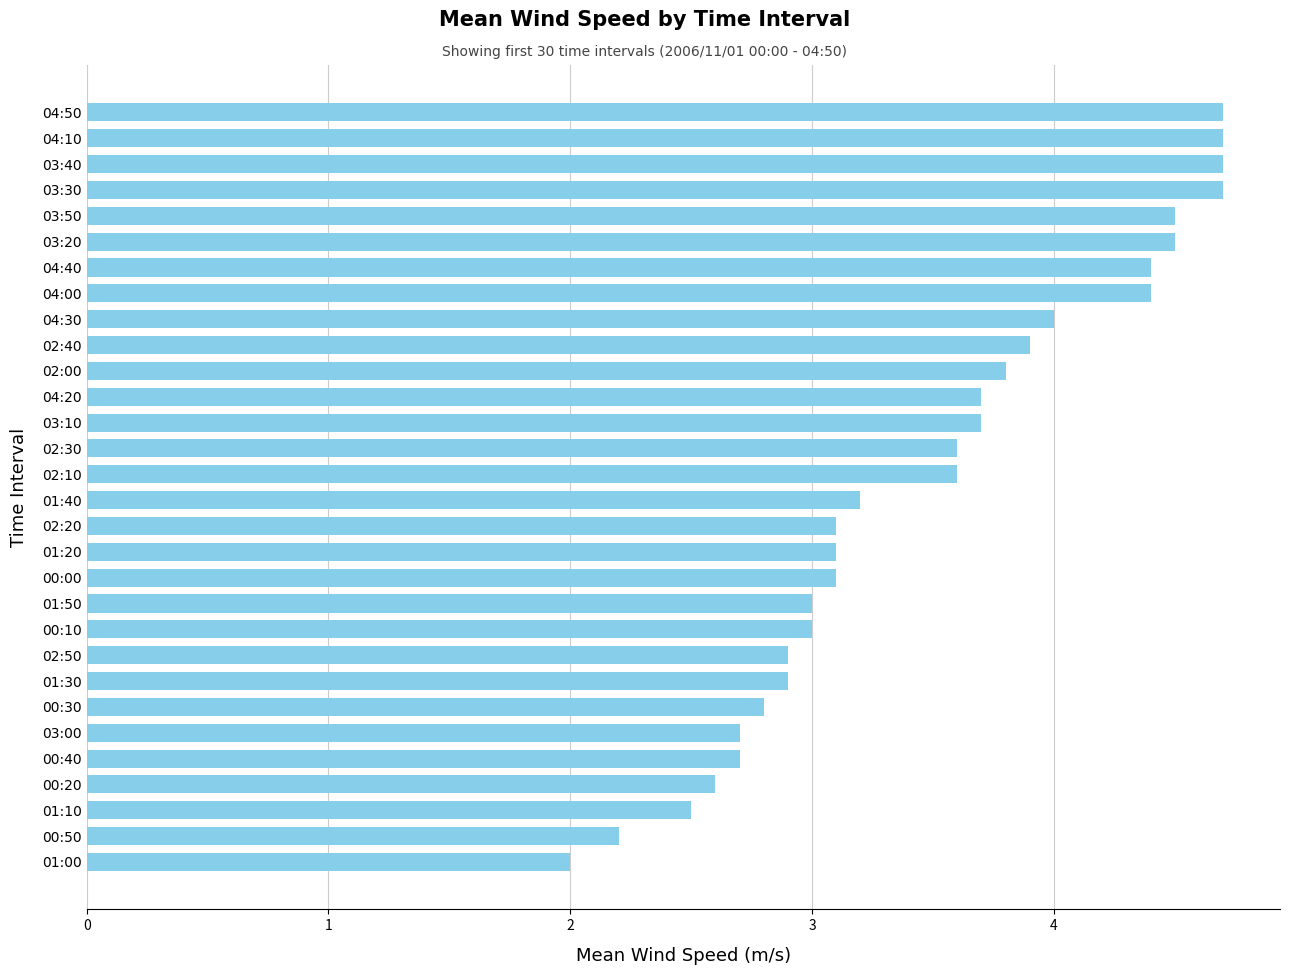

Between 03:50 and 04:30, which is larger?

03:50